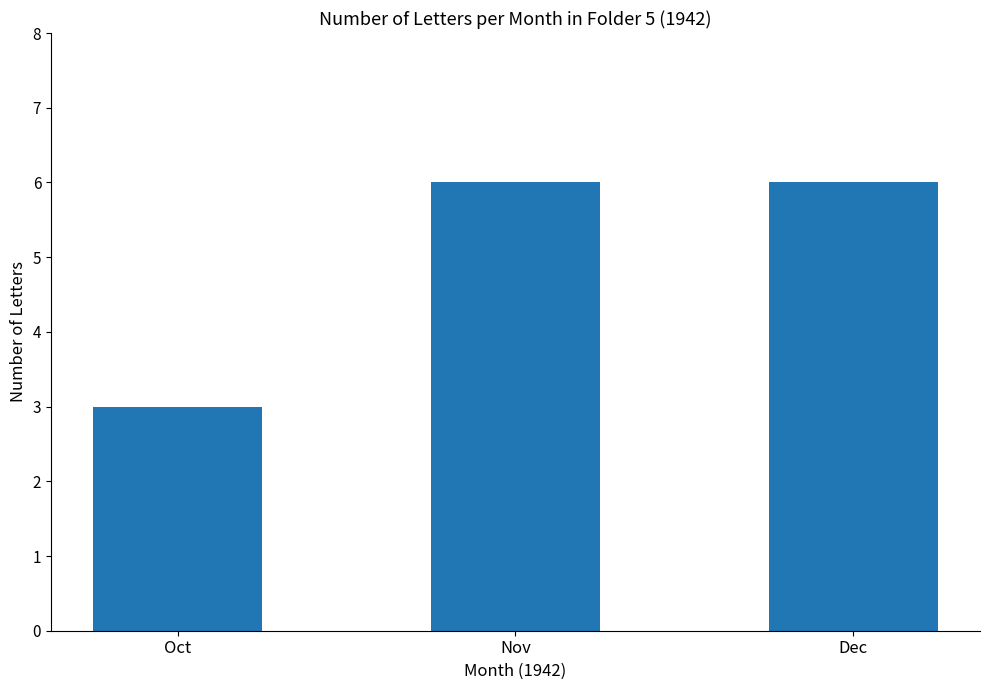

What is the value of the 2nd bar from the left?

6